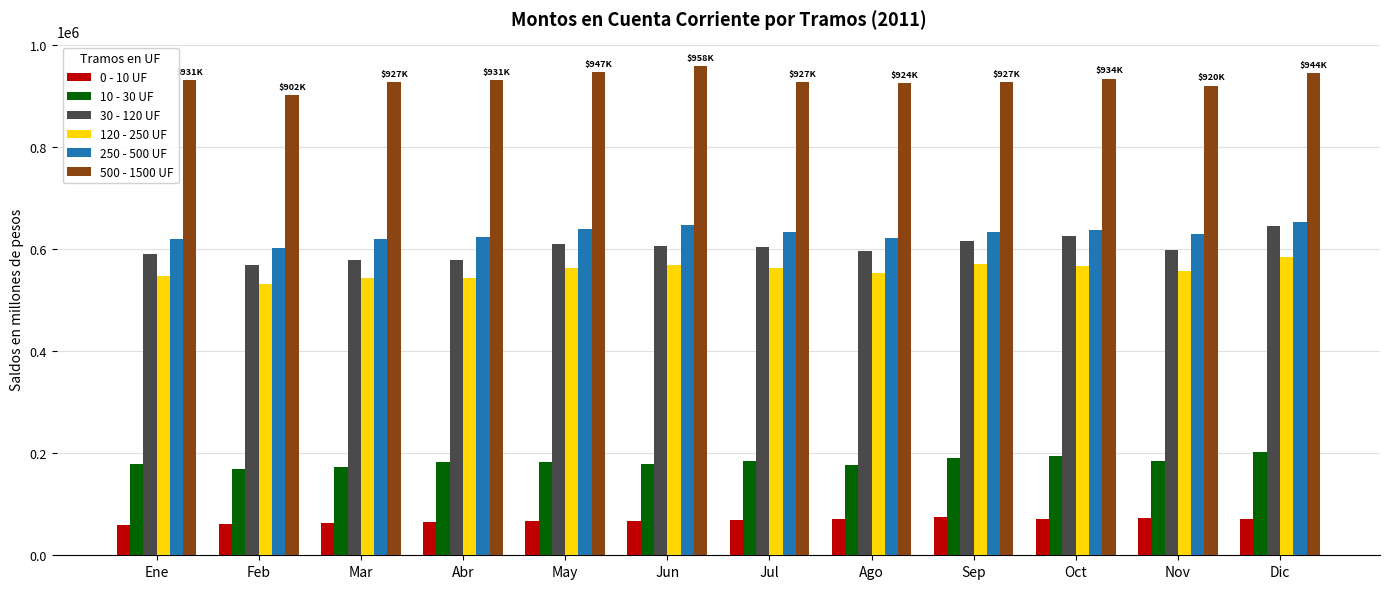

What is the sum of all 500 - 1500 UF values?

11171223.2